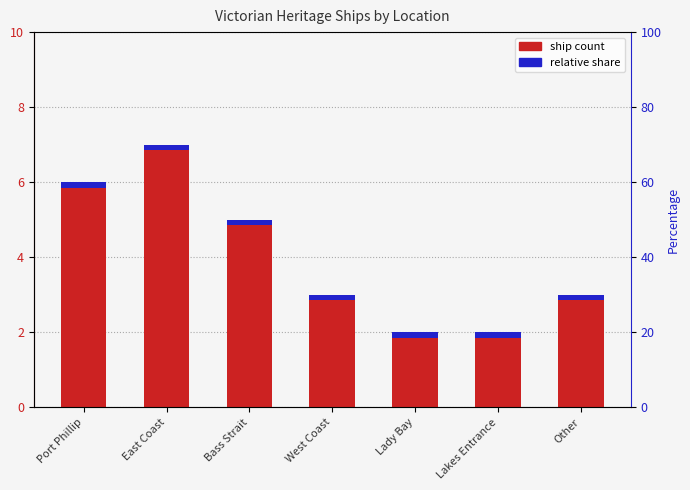

List the series in order of their peak value, highest first.

Count, Accent